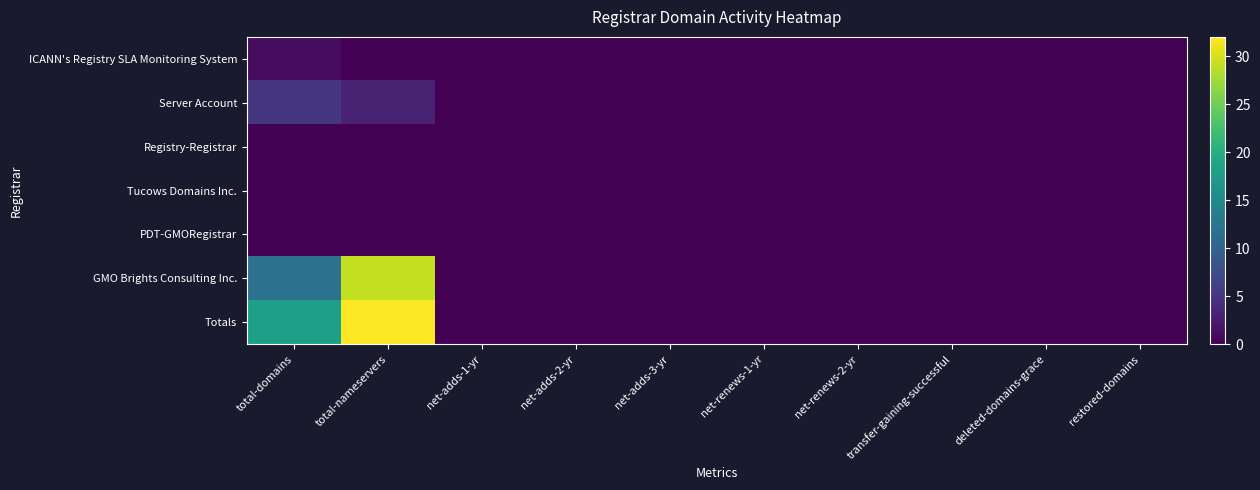

Reading right to left, list all the values displayed in this chart.

ICANN's Registry SLA Monitoring System: restored-domains=0	deleted-domains-grace=0	transfer-gaining-successful=0	net-renews-2-yr=0	net-renews-1-yr=0	net-adds-3-yr=0	net-adds-2-yr=0	net-adds-1-yr=0	total-nameservers=0	total-domains=1
Server Account: restored-domains=0	deleted-domains-grace=0	transfer-gaining-successful=0	net-renews-2-yr=0	net-renews-1-yr=0	net-adds-3-yr=0	net-adds-2-yr=0	net-adds-1-yr=0	total-nameservers=3	total-domains=5
Registry-Registrar: restored-domains=0	deleted-domains-grace=0	transfer-gaining-successful=0	net-renews-2-yr=0	net-renews-1-yr=0	net-adds-3-yr=0	net-adds-2-yr=0	net-adds-1-yr=0	total-nameservers=0	total-domains=0
Tucows Domains Inc.: restored-domains=0	deleted-domains-grace=0	transfer-gaining-successful=0	net-renews-2-yr=0	net-renews-1-yr=0	net-adds-3-yr=0	net-adds-2-yr=0	net-adds-1-yr=0	total-nameservers=0	total-domains=0
PDT-GMORegistrar: restored-domains=0	deleted-domains-grace=0	transfer-gaining-successful=0	net-renews-2-yr=0	net-renews-1-yr=0	net-adds-3-yr=0	net-adds-2-yr=0	net-adds-1-yr=0	total-nameservers=0	total-domains=0
GMO Brights Consulting Inc.: restored-domains=0	deleted-domains-grace=0	transfer-gaining-successful=0	net-renews-2-yr=0	net-renews-1-yr=0	net-adds-3-yr=0	net-adds-2-yr=0	net-adds-1-yr=0	total-nameservers=29	total-domains=12
Totals: restored-domains=0	deleted-domains-grace=0	transfer-gaining-successful=0	net-renews-2-yr=0	net-renews-1-yr=0	net-adds-3-yr=0	net-adds-2-yr=0	net-adds-1-yr=0	total-nameservers=32	total-domains=18